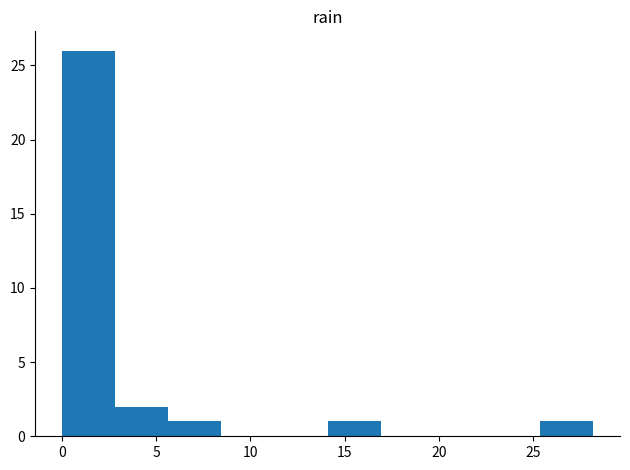

Reading left to right, transcribe this chart: for each bar, give the range it covers on the x-axis and its height. Neither the bar edges nor the heights are printed on the chart, so give them approximately, as read against the axes.

0.0 to 3.0: 26
3.0 to 5.5: 2
5.5 to 8.5: 1
8.5 to 11.5: 0
11.5 to 14.0: 0
14.0 to 17.0: 1
17.0 to 19.5: 0
19.5 to 22.5: 0
22.5 to 25.5: 0
25.5 to 28.0: 1